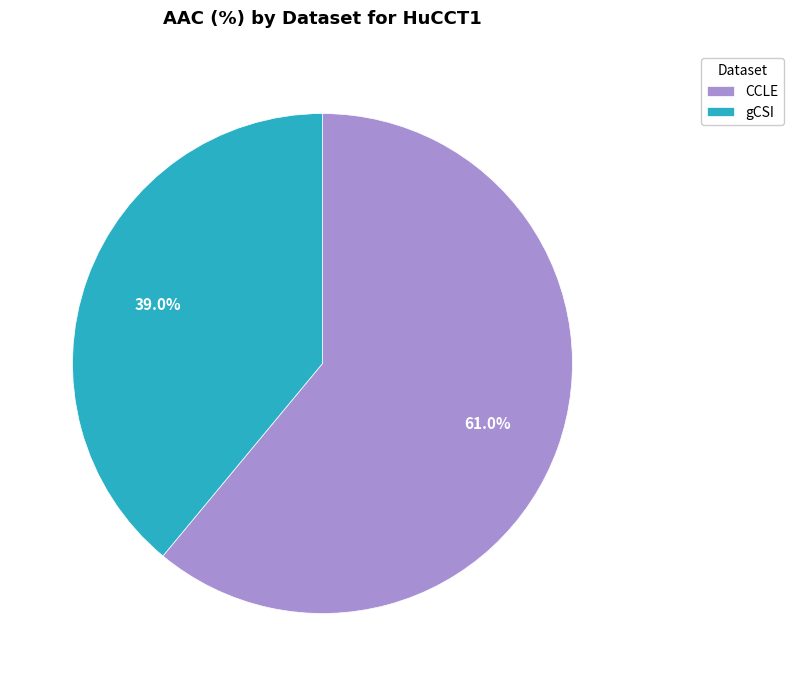

True or false: CCLE accounts for 61% of the total.

True